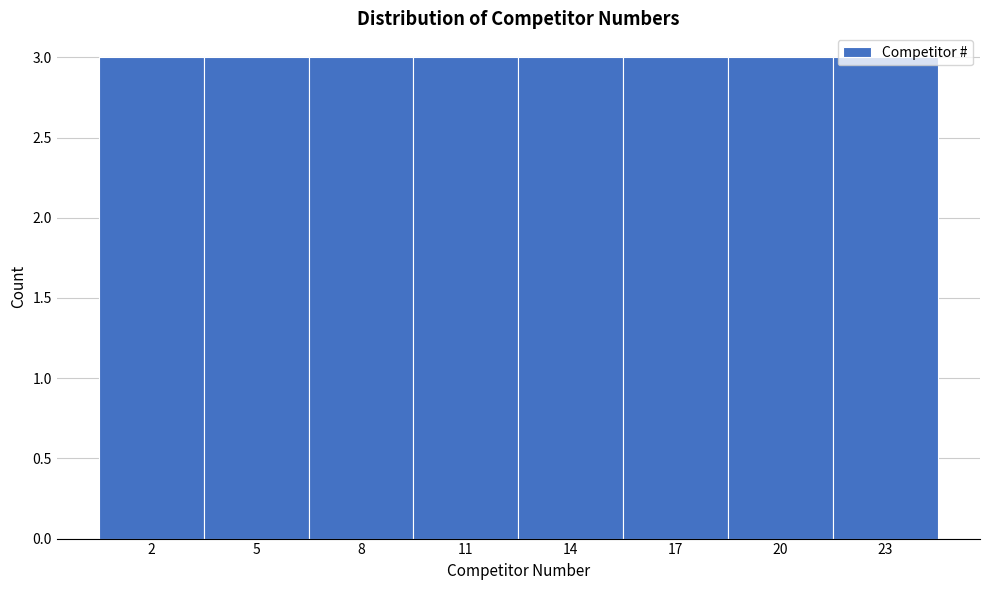

Reading left to right, transcribe this chart: for each bar, give the range it covers on the x-axis and its height. The values are not printed on the chart, so give them approximately, as read against the axis.

0.5 to 3.5: 3
3.5 to 6.5: 3
6.5 to 9.5: 3
9.5 to 12.5: 3
12.5 to 15.5: 3
15.5 to 18.5: 3
18.5 to 21.5: 3
21.5 to 24.5: 3